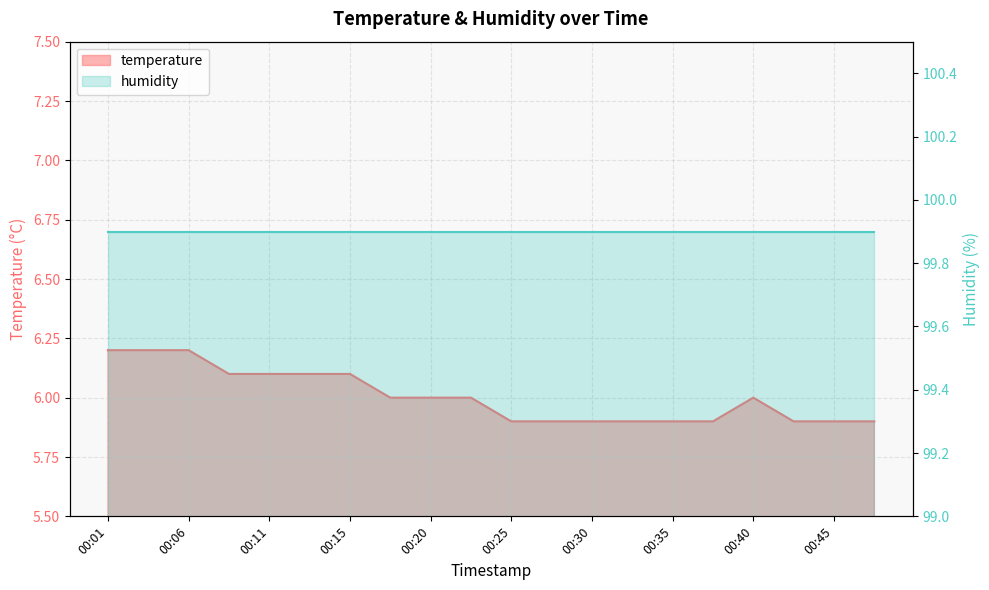

True or false: there are more than 0 points higher than both neighbors.

True